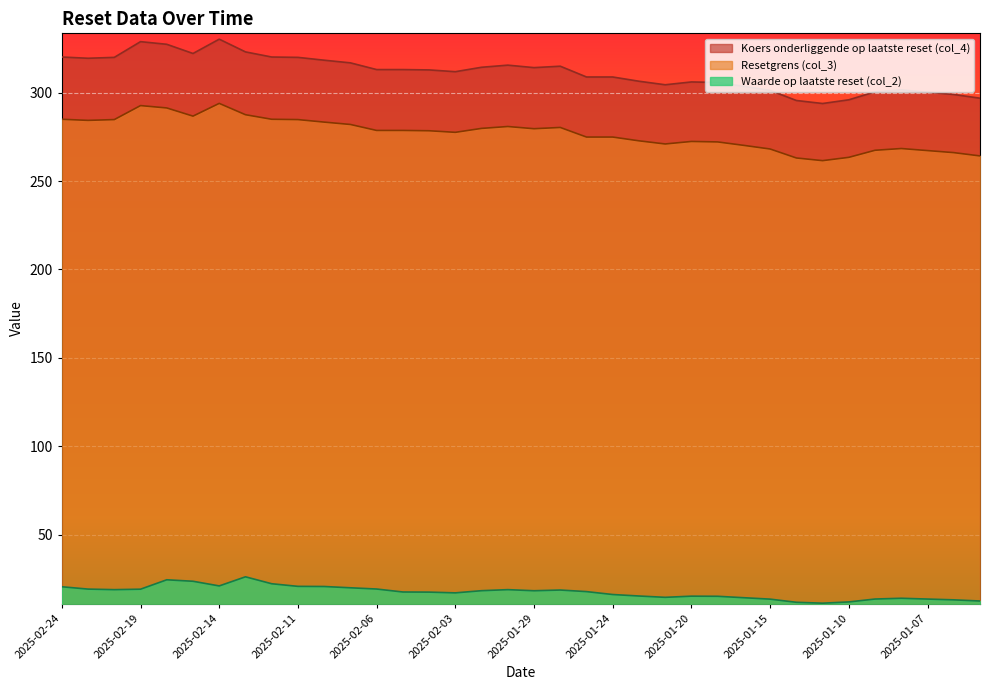

Rank the series by their maximum value, from highest to lowest.

Koers onderliggende op laatste reset (col_4), Resetgrens (col_3), Waarde op laatste reset (col_2)